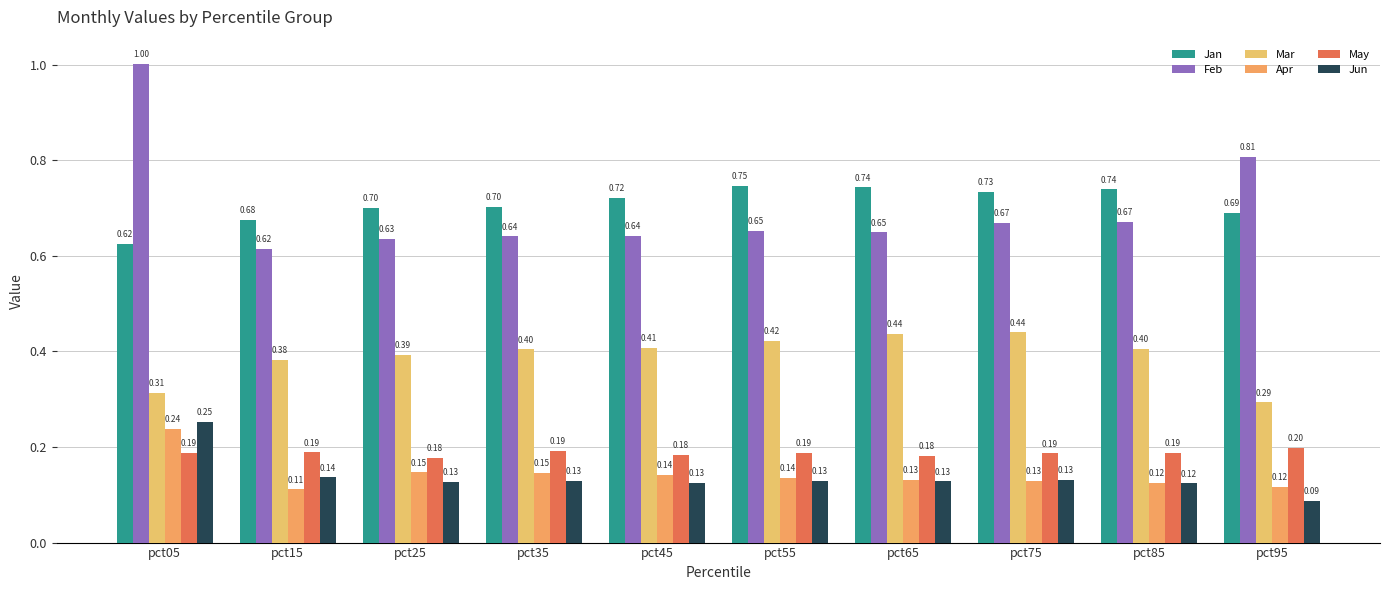

At how many categories does at least one series exceed 0?

10